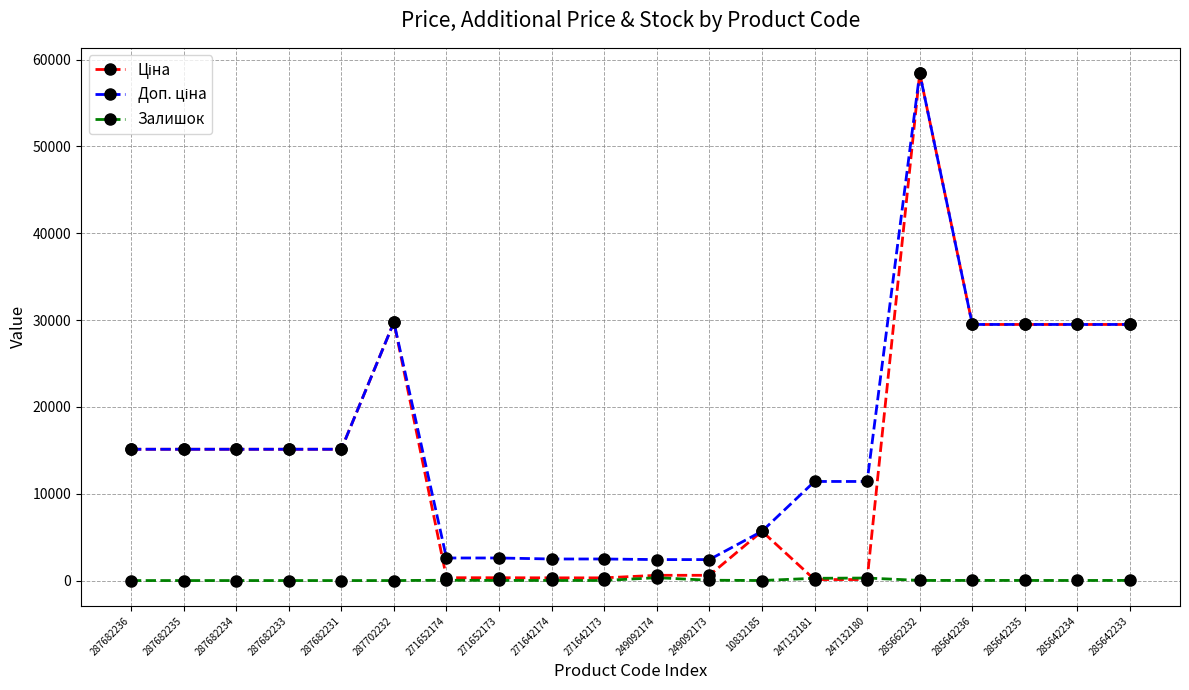

Which label corresponds to the smallest value in the chart?

287682236